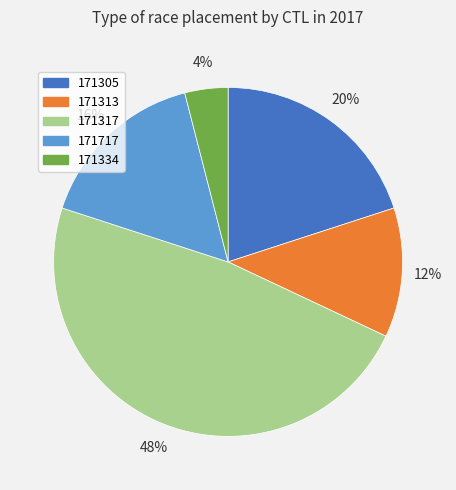

How many slices are in this pie chart?

5